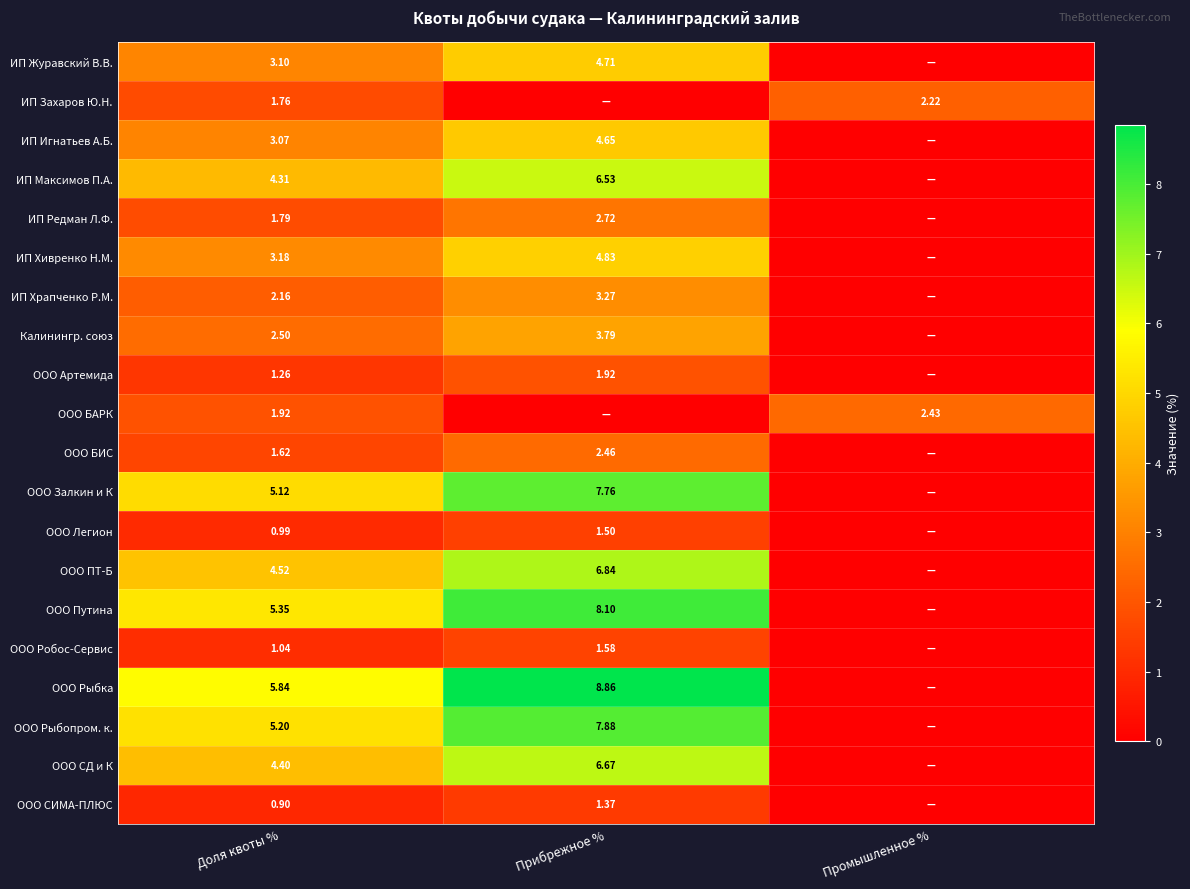

What is the spread (max minus min) of values at Прибрежное %?

8.9